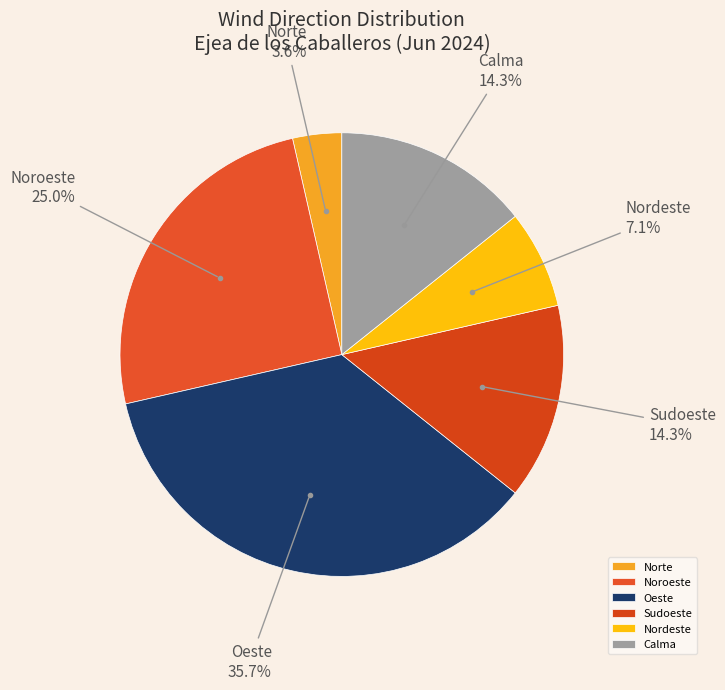

Is Calma the majority of the pie?

No